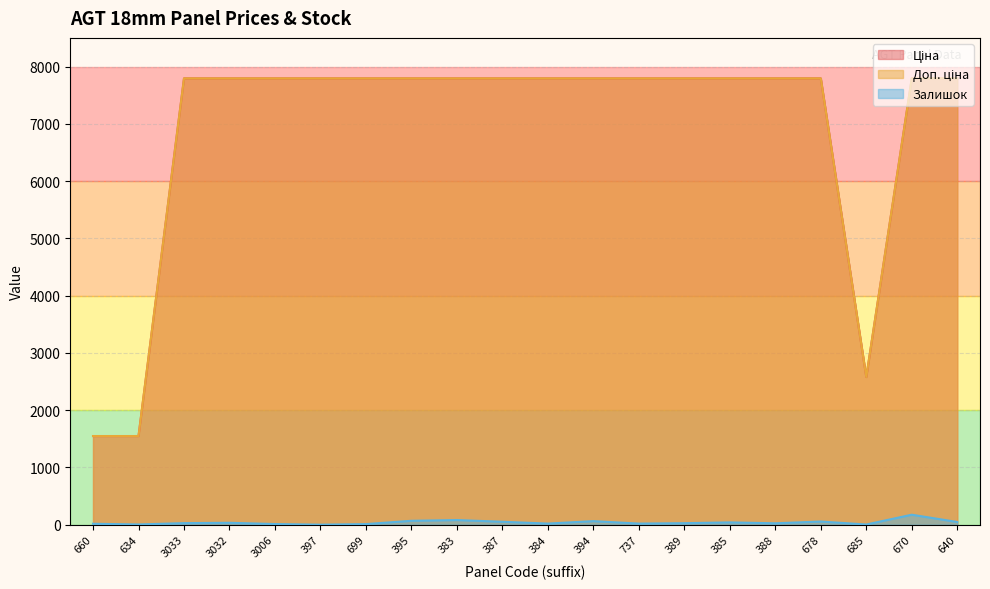

What are all the series names shown in the legend?

Ціна, Доп. ціна, Залишок